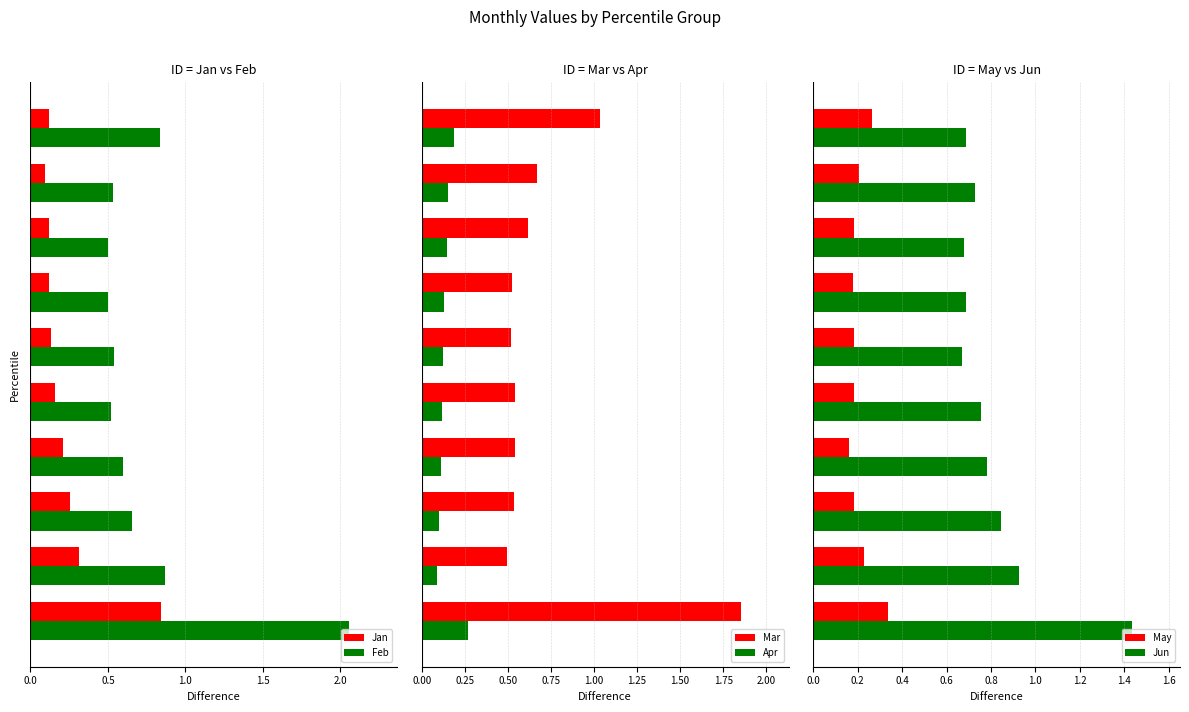

Count the Jan values in the range 0 to 1.

10